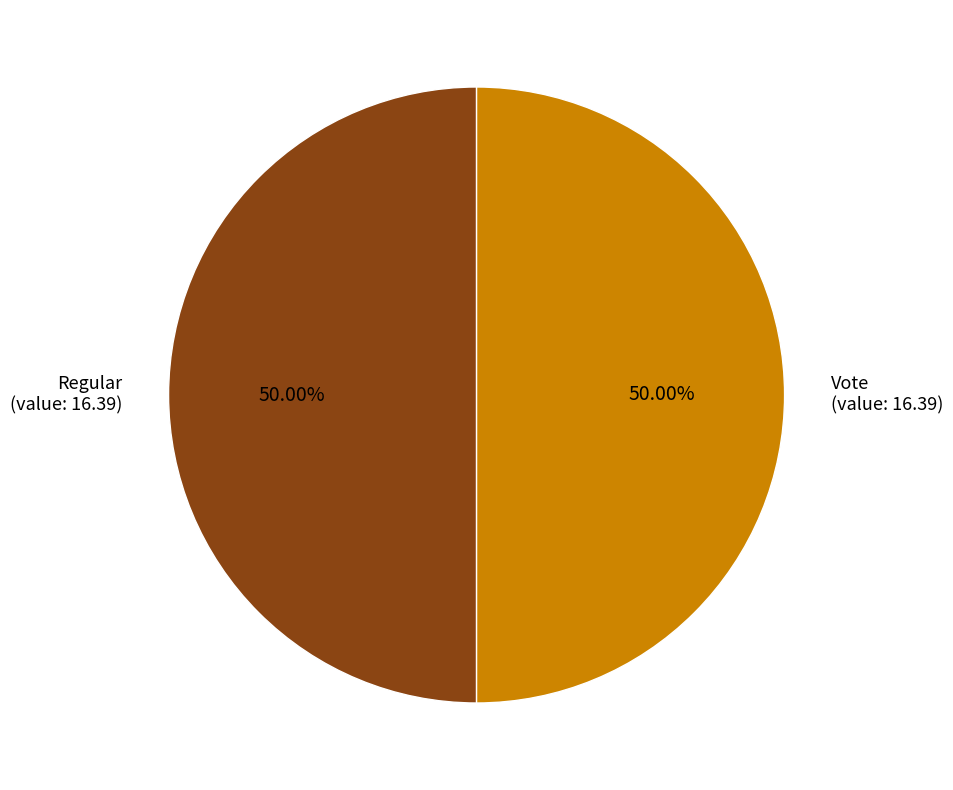

Approximately how many times larger is the value at Vote (value: 16.39) compared to Regular (value: 16.39)?

1.0